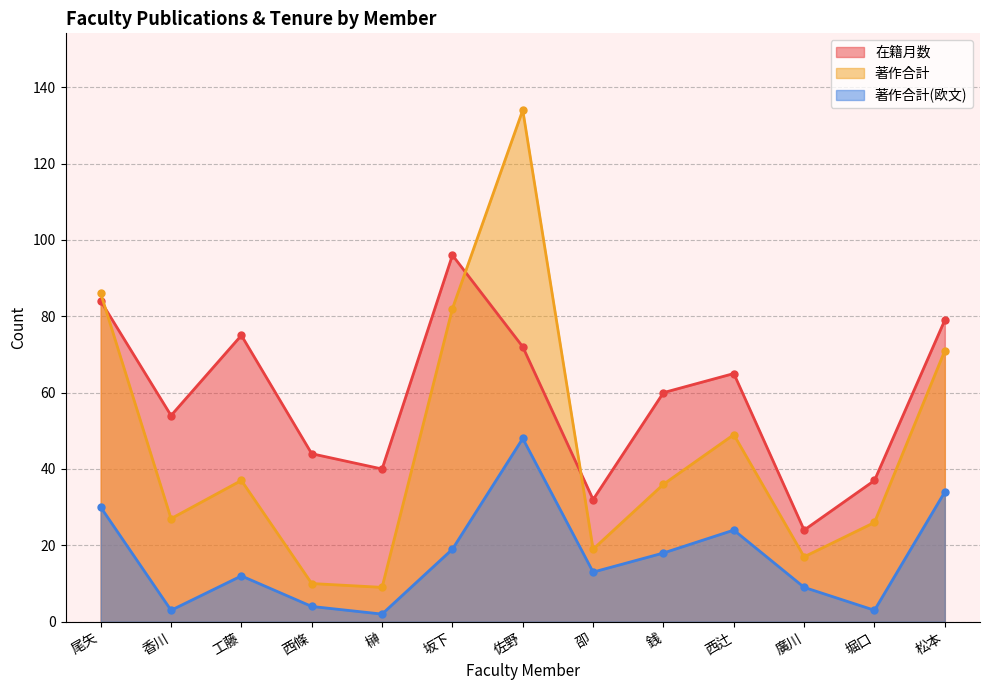

Which label corresponds to the smallest value in the chart?

榊